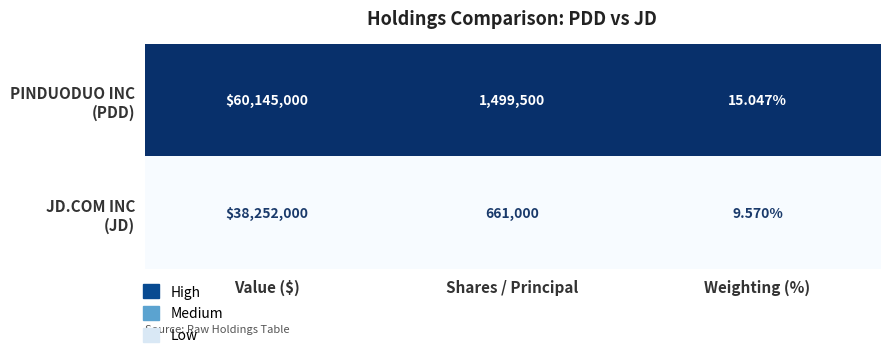

At which category is the sum across all series the highest?

Value ($)